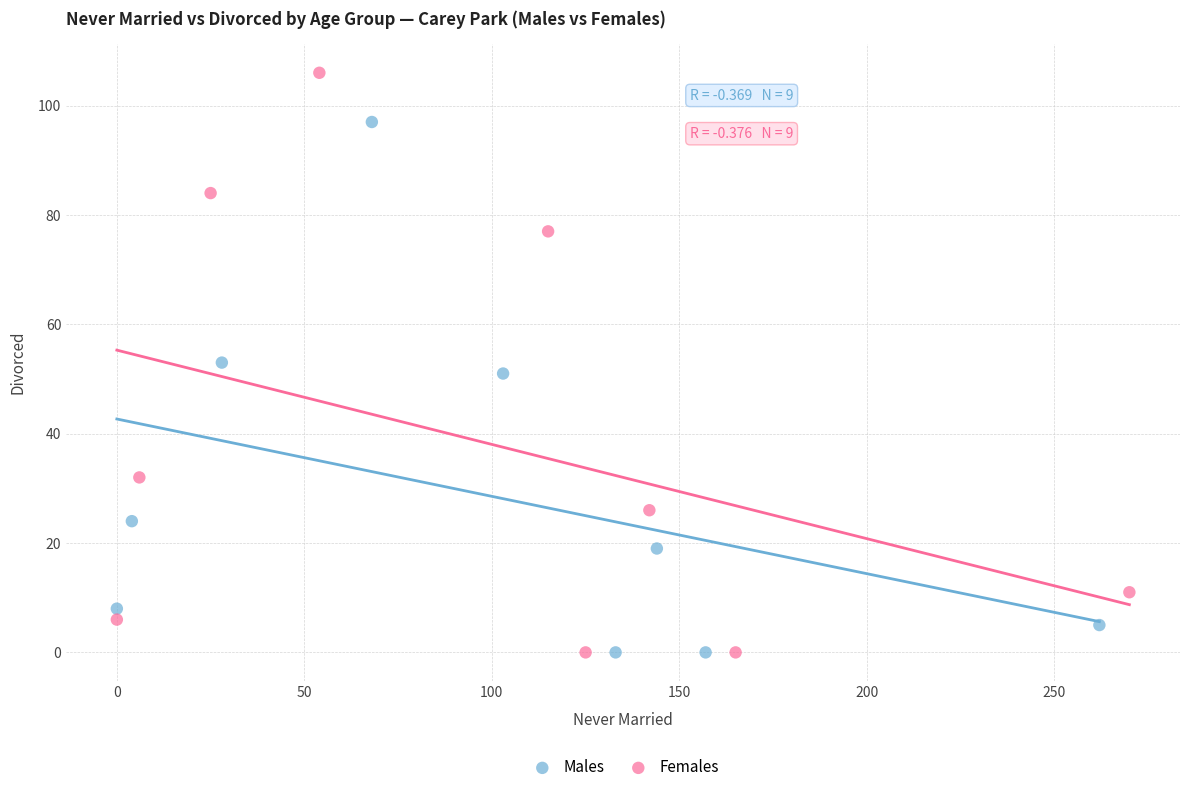

Which series has the largest Y range (max minus min)?

Females